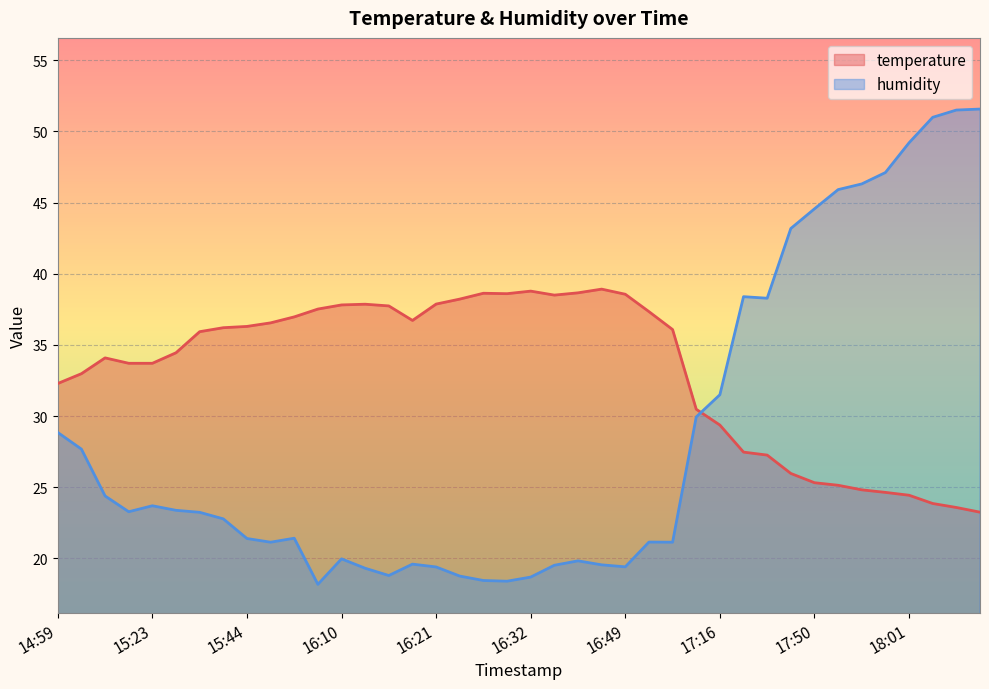

What position from the left is 15:38?

7